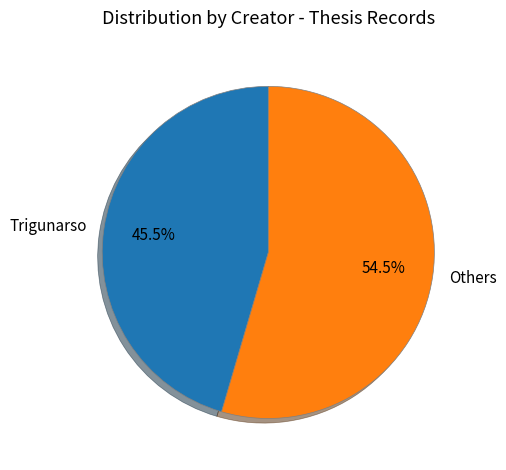

What is the ratio of the value at Others to the value at Trigunarso?

1.2